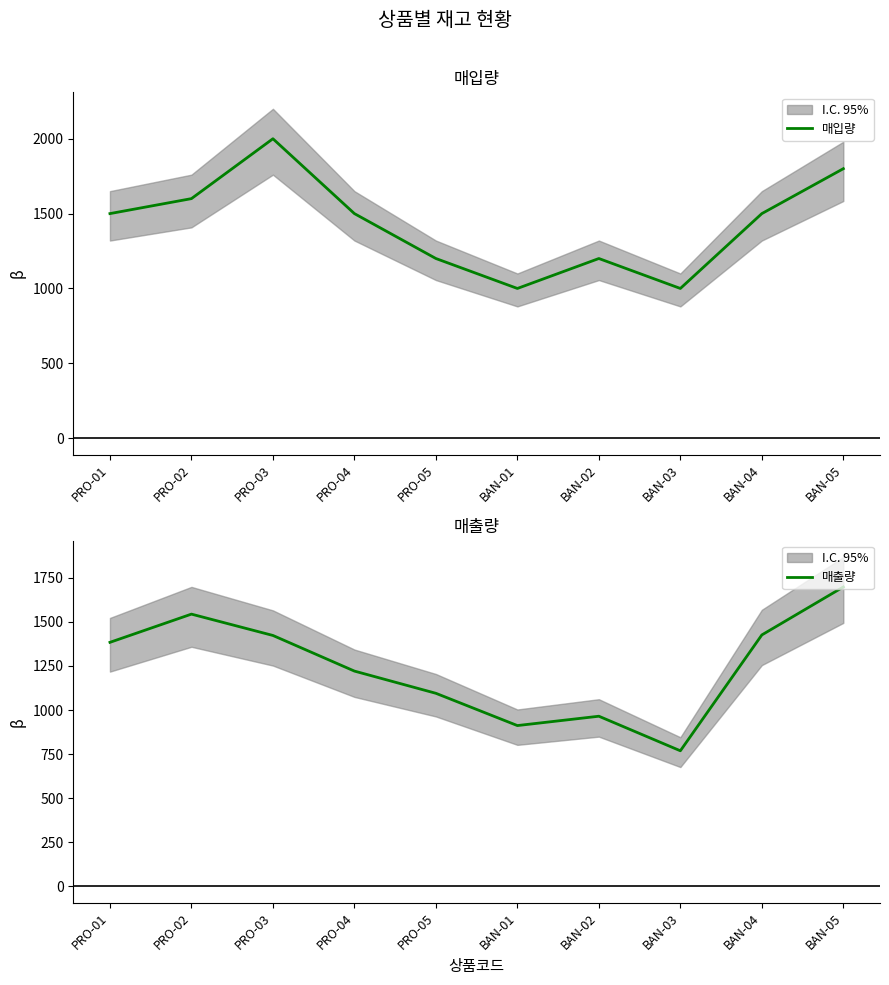

Does the chart display data point markers on the line(s)?

No